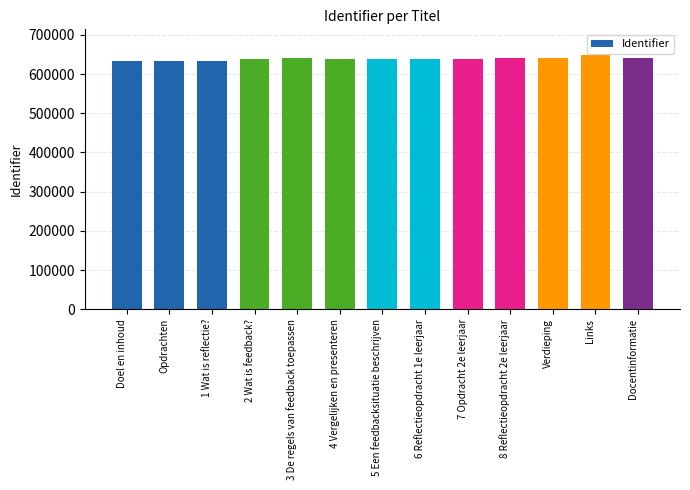

What is the change in value from 3 De regels van feedback toepassen to Links?

+8976